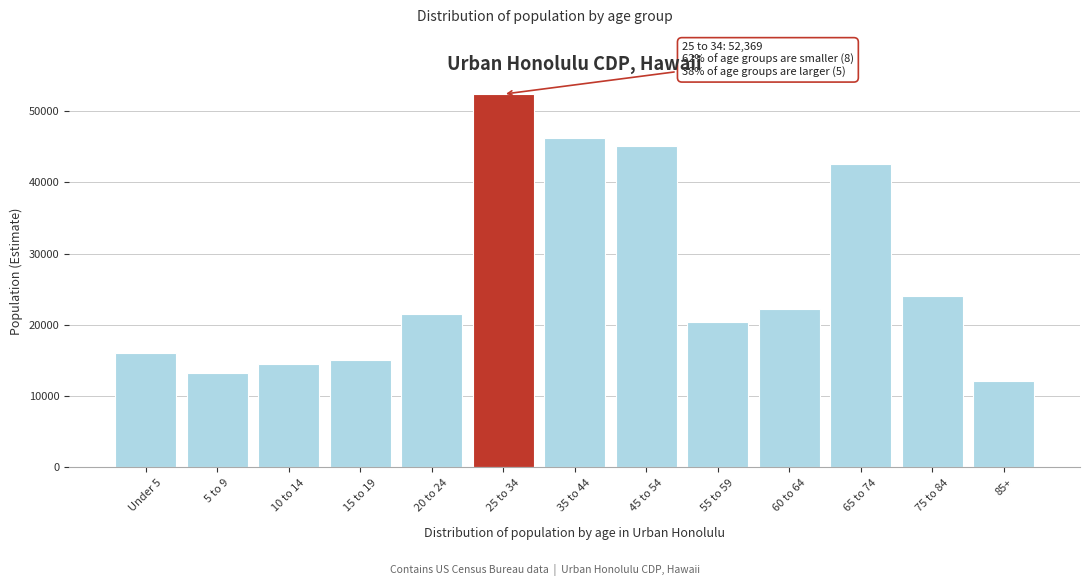

Reading left to right, what are all the values shown in this chart?

16005	13308	14475	15093	21467	52369	46255	45079	20430	22236	42527	24093	12195